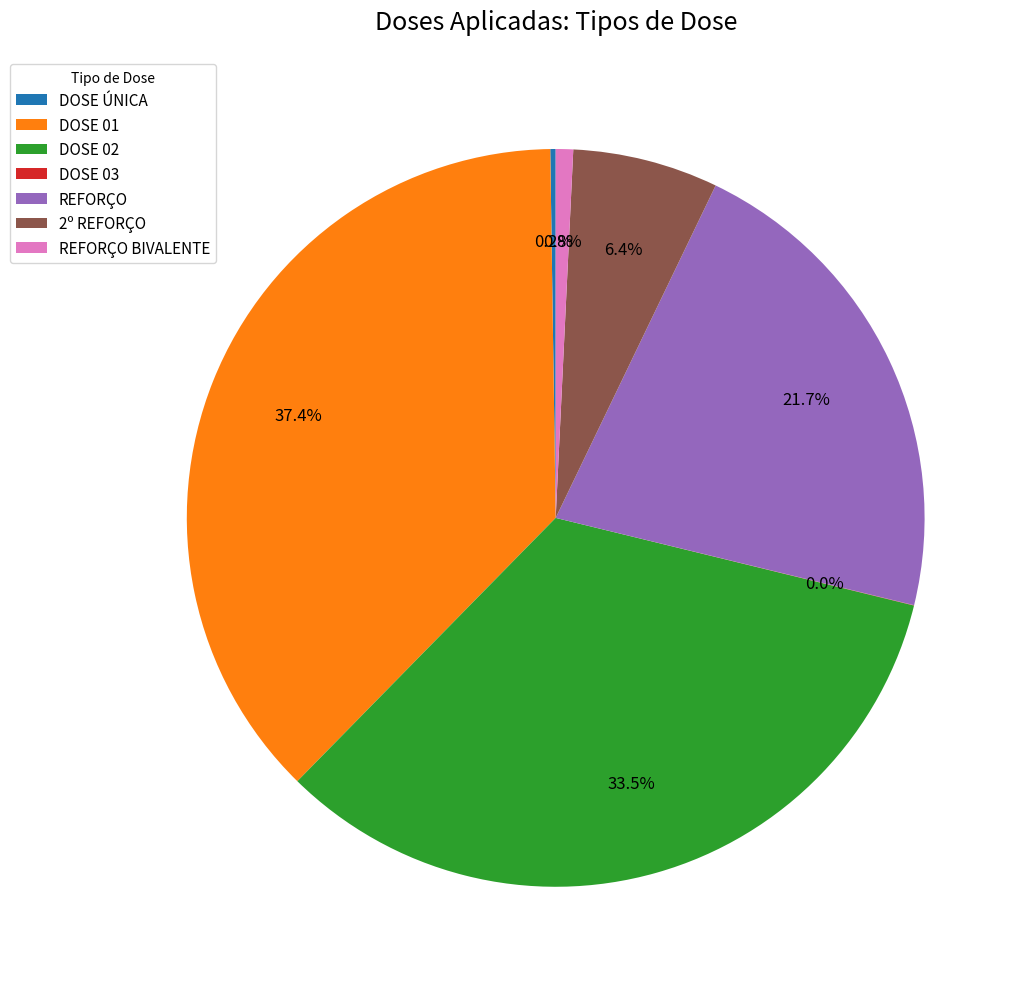

What is the ratio of the value at DOSE 01 to the value at REFORÇO BIVALENTE?

49.2